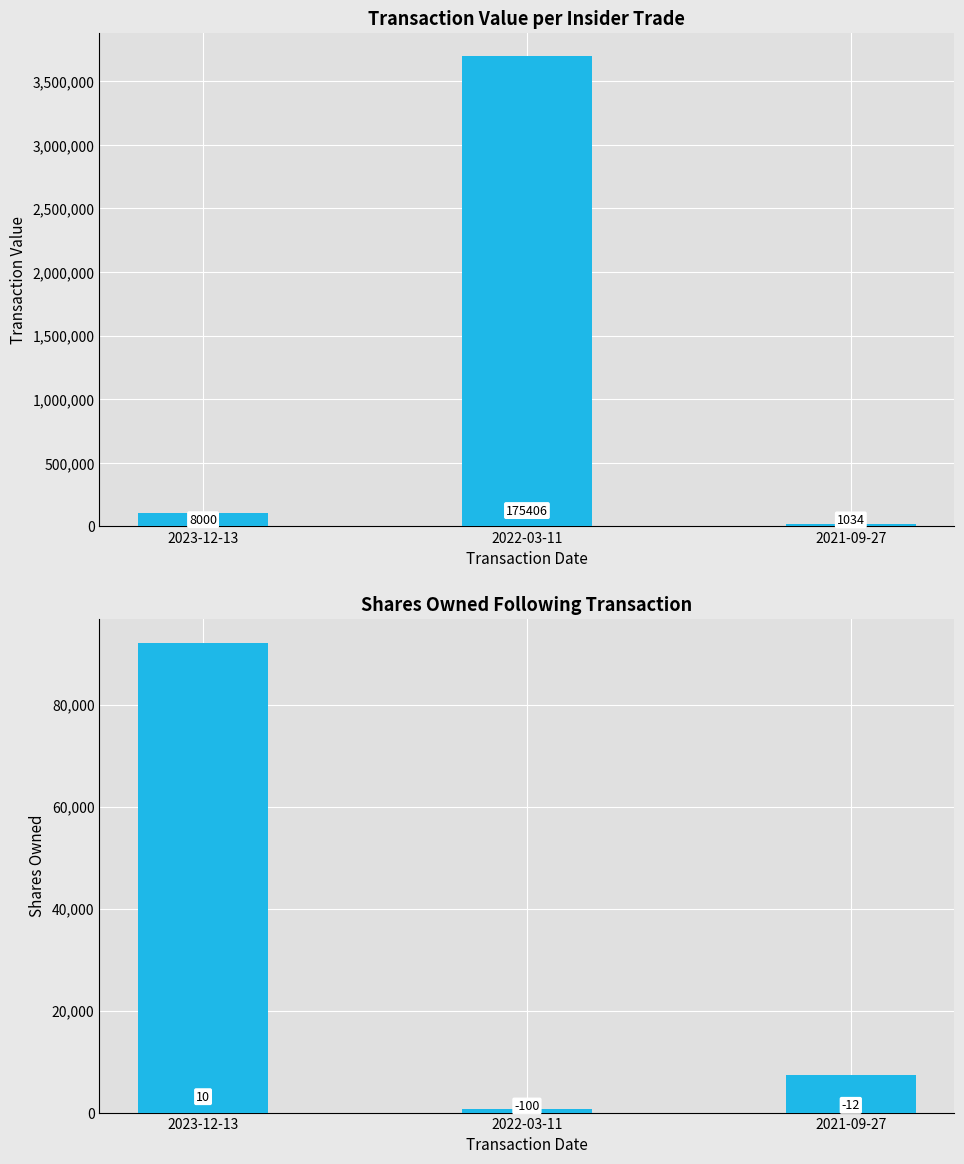

List the series in order of their peak value, lowest first.

sharesOwnedFollowingTransaction, transactionValue